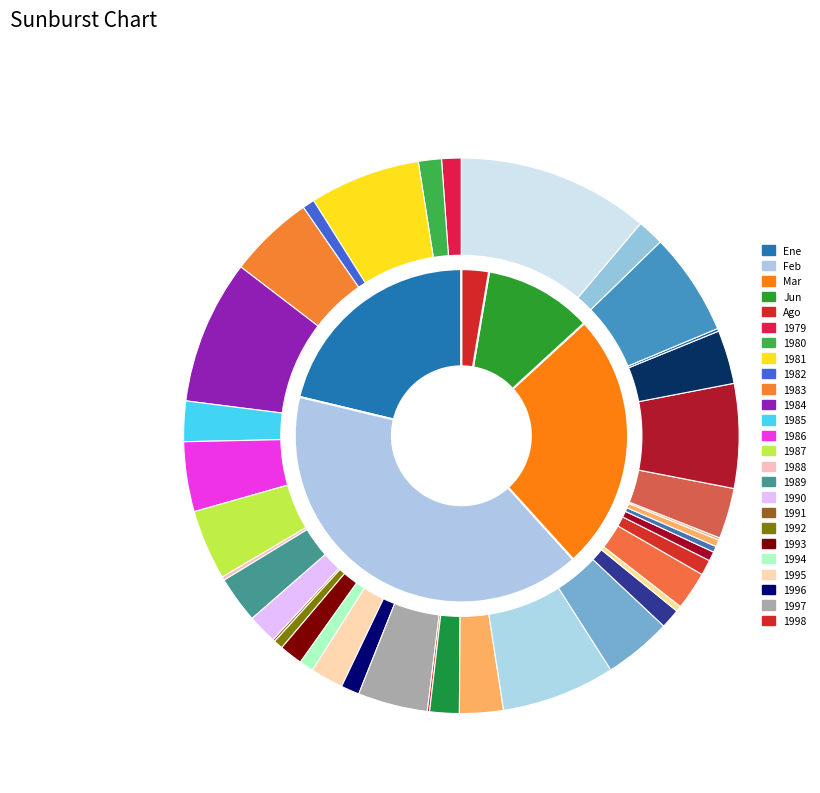

How many slices are in this pie chart?

39